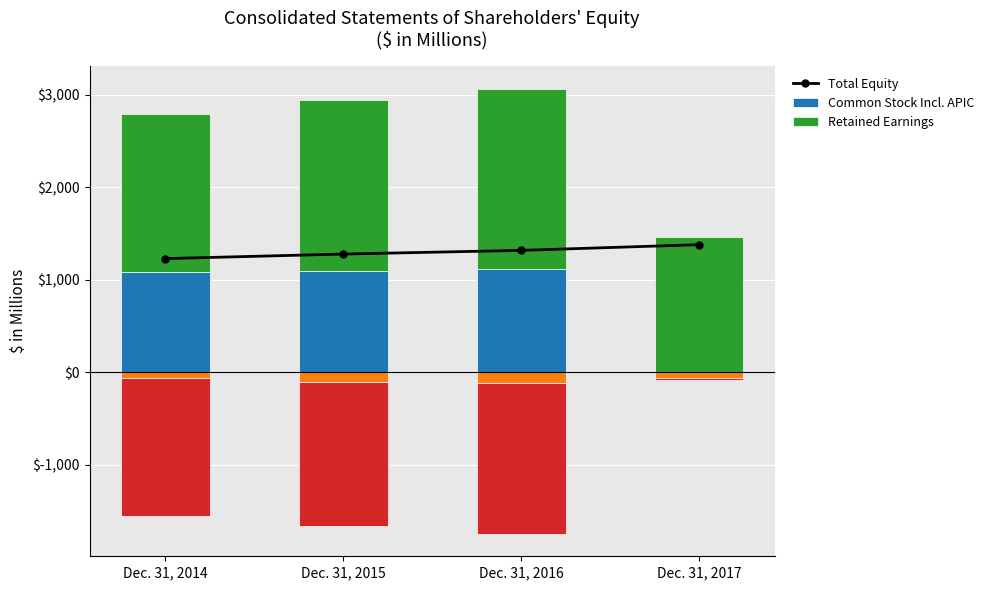

What is the minimum value for Retained Earnings?

1457.8